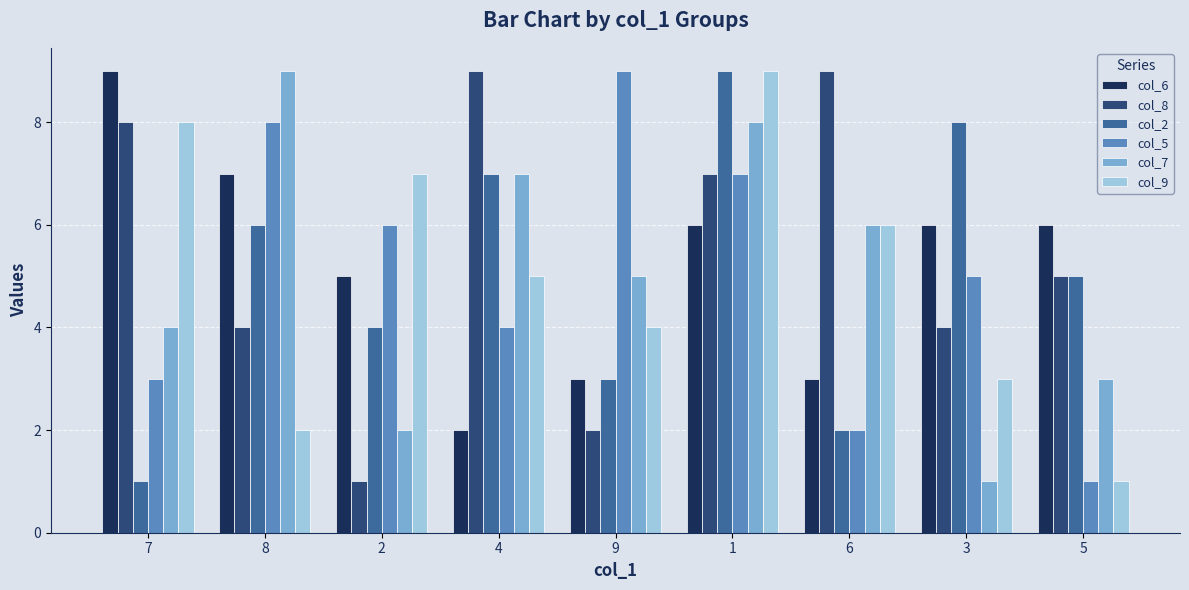

What is the total value across all series at 2?

25